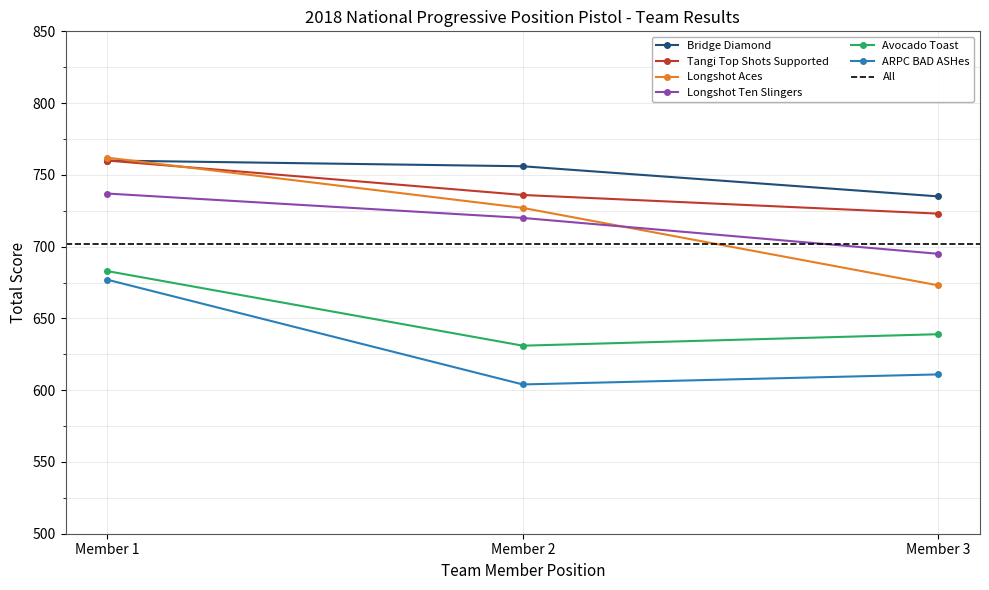

The value of Bridge Diamond at Member 1 is 760. True or false?

True